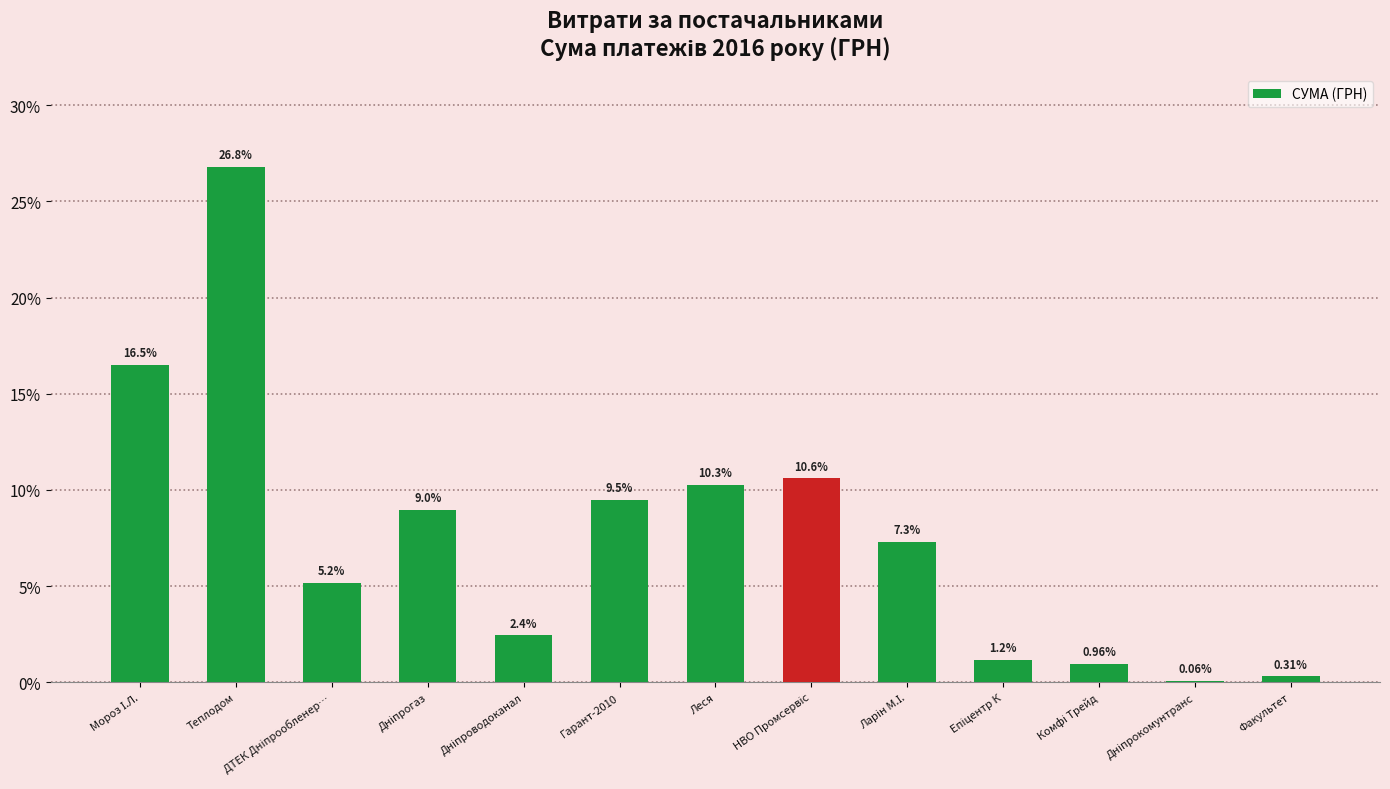

Which category has the highest value across all series?

Теплодом